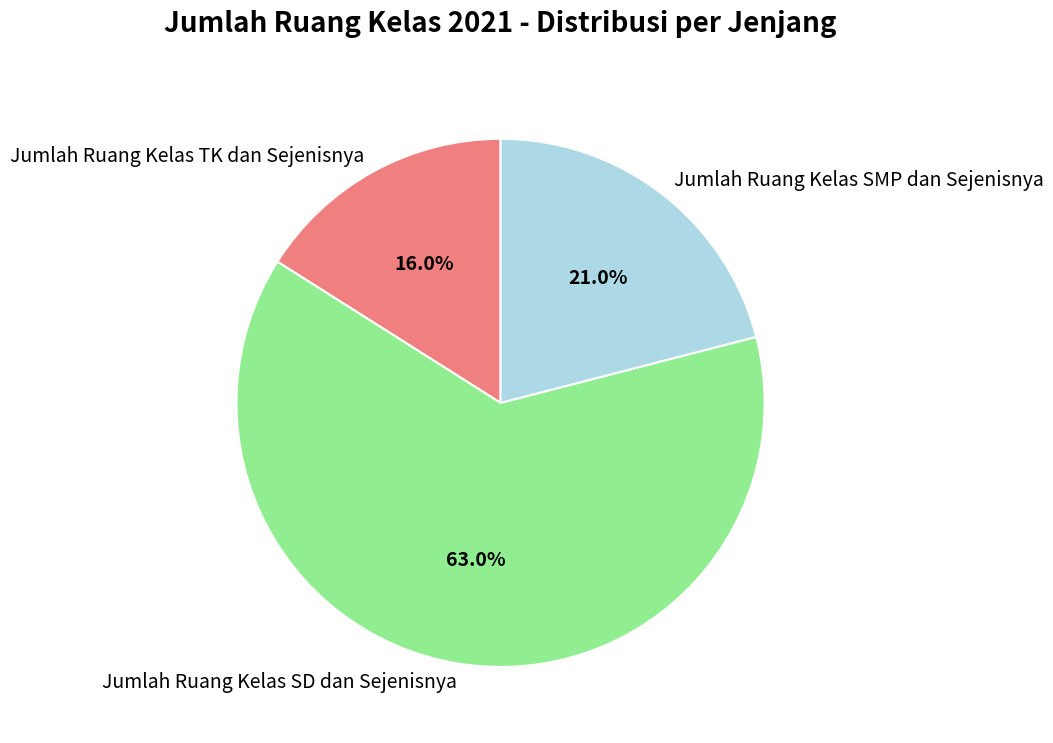

To the nearest percent, what is the average slice percentage?

33%